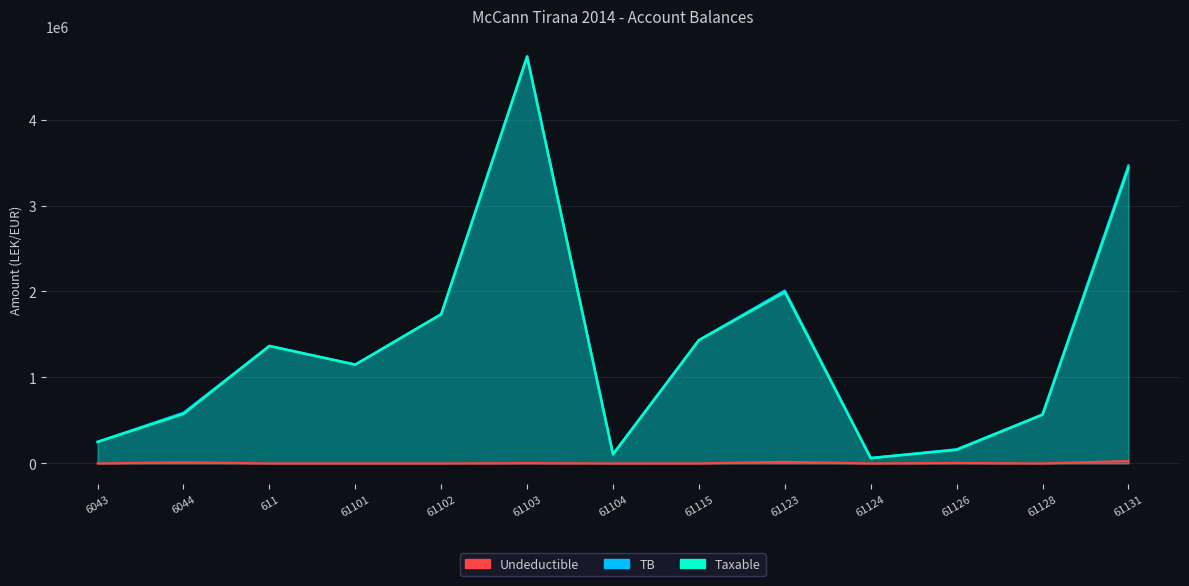

True or false: Taxable and TB cross at least once.

False